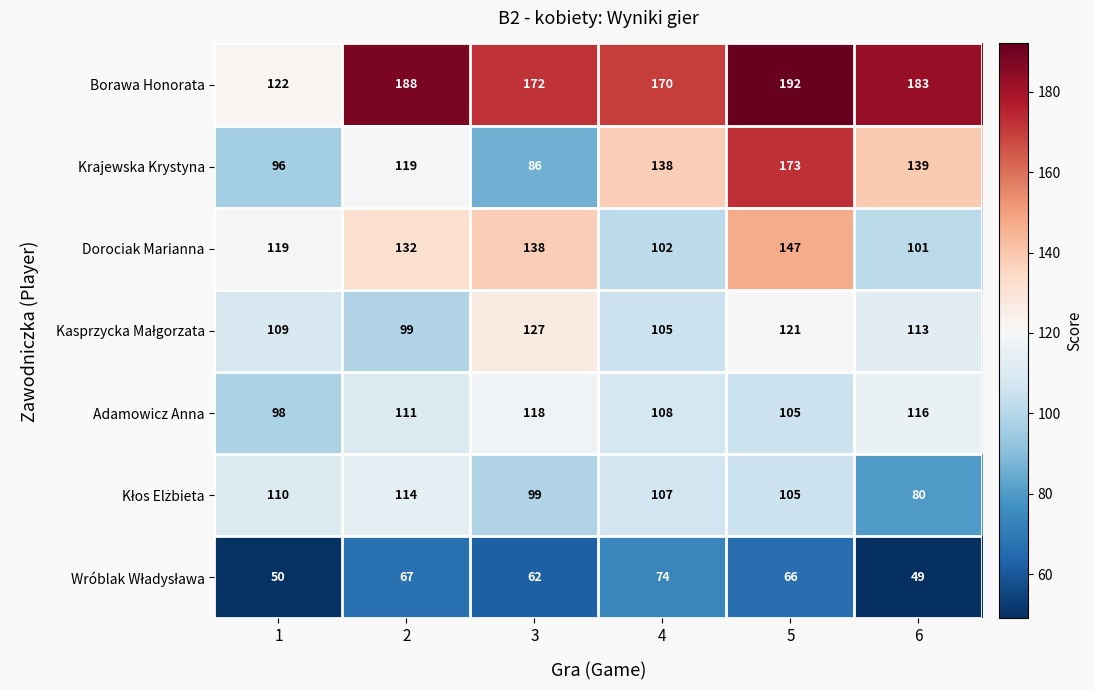

True or false: Adamowicz Anna has a value of 133 at 1.

False